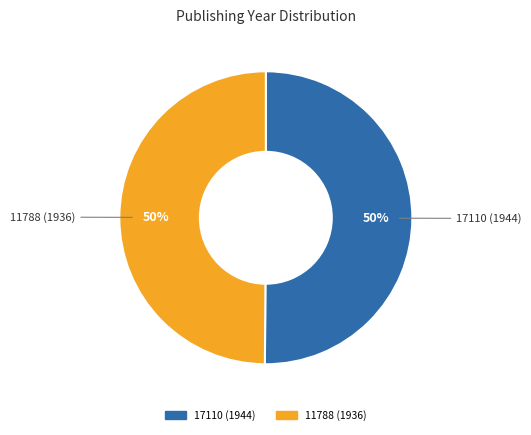

To the nearest percent, what portion does 11788 (1936) represent?

50%